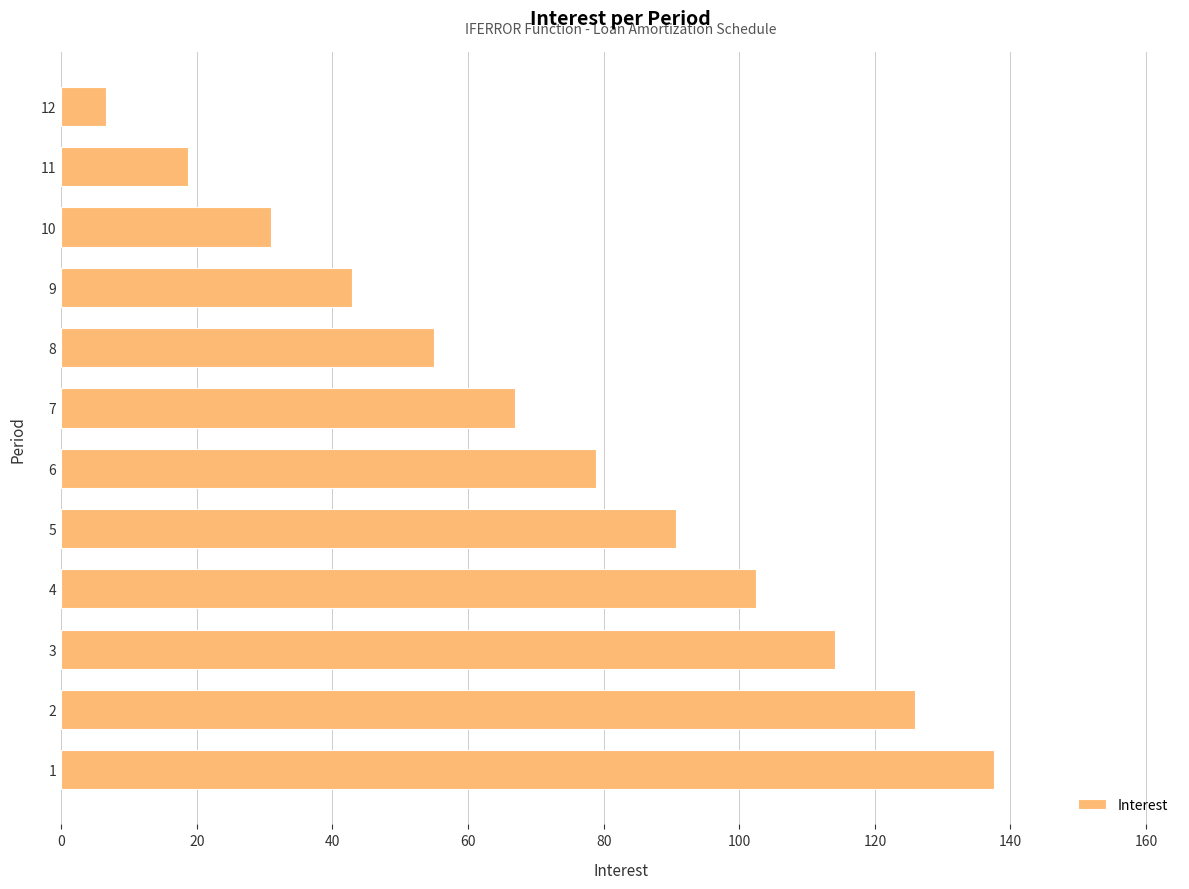

True or false: the data shows 18.8 at 11.

True